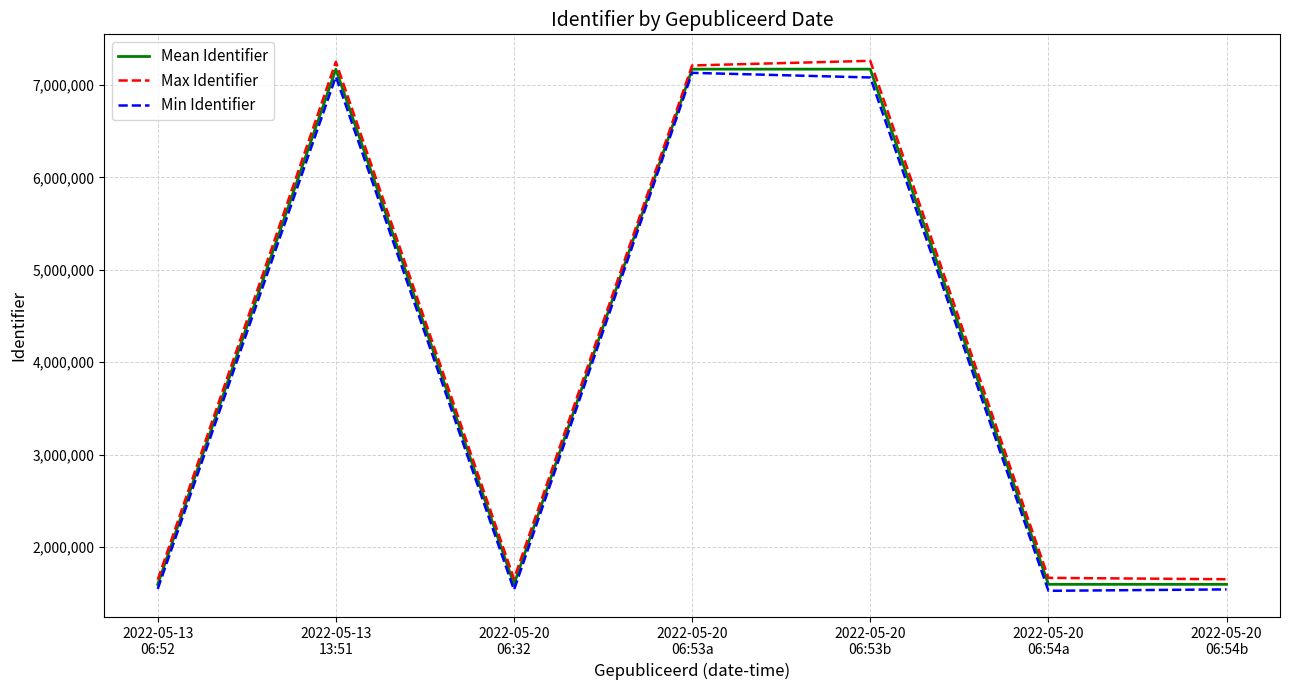

What is the difference between the Min Identifier values at 2022-05-13
13:51 and 2022-05-20
06:32?

5553710